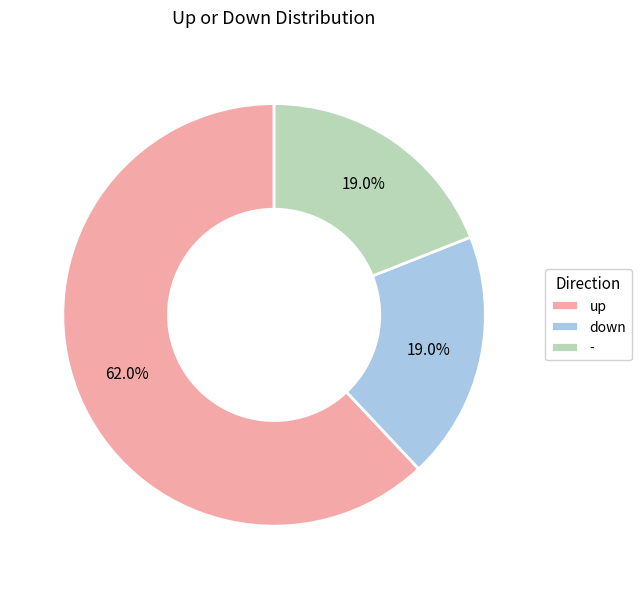

To the nearest percent, what percentage of the pie is down?

19%